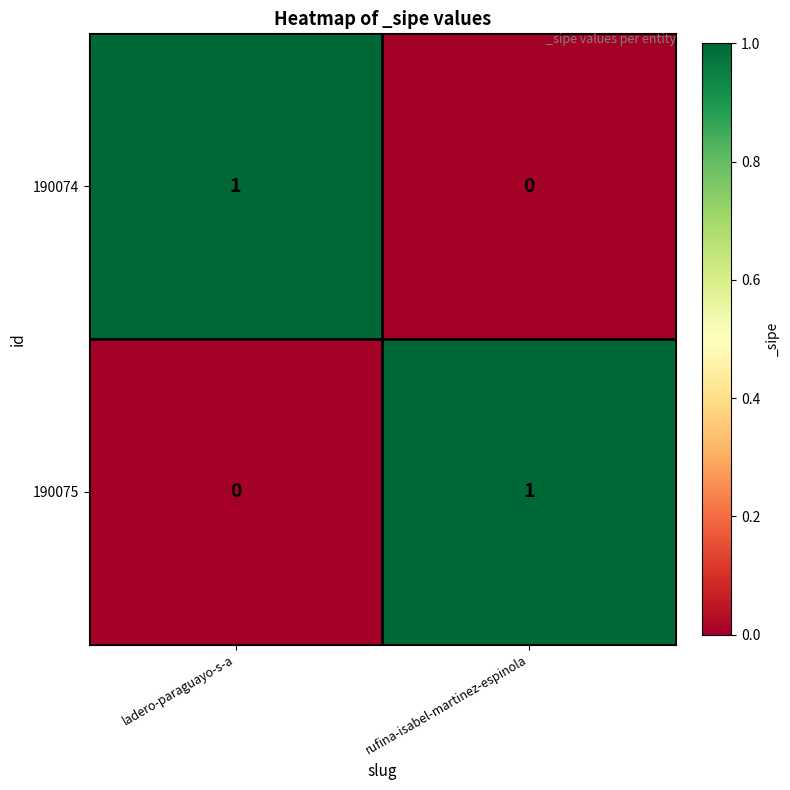

Which category has the highest value in the 190074 series?

ladero-paraguayo-s-a